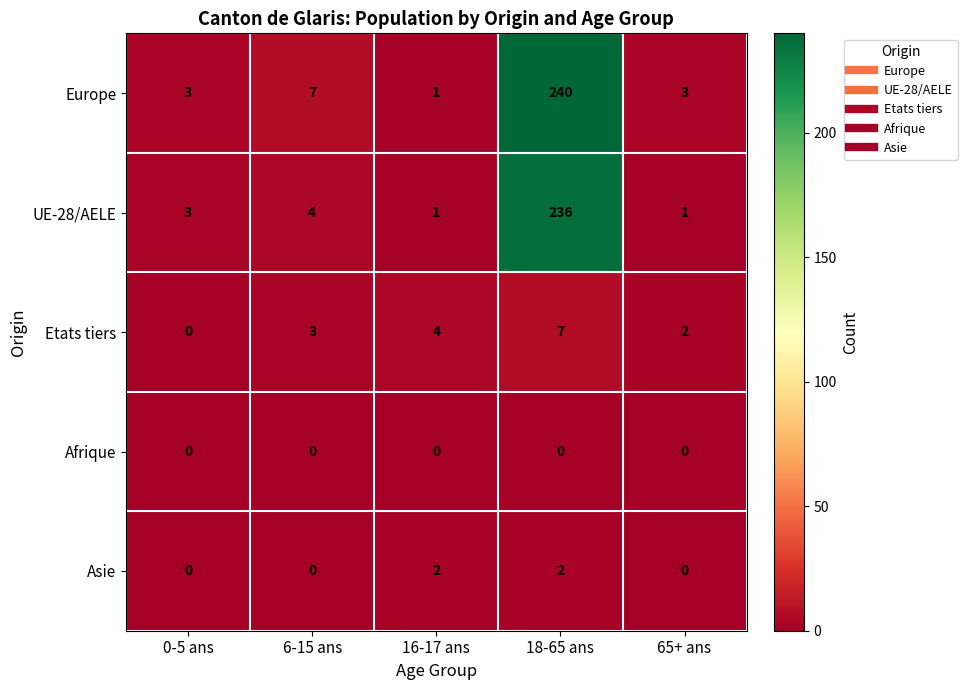

How many series are shown in this chart?

5